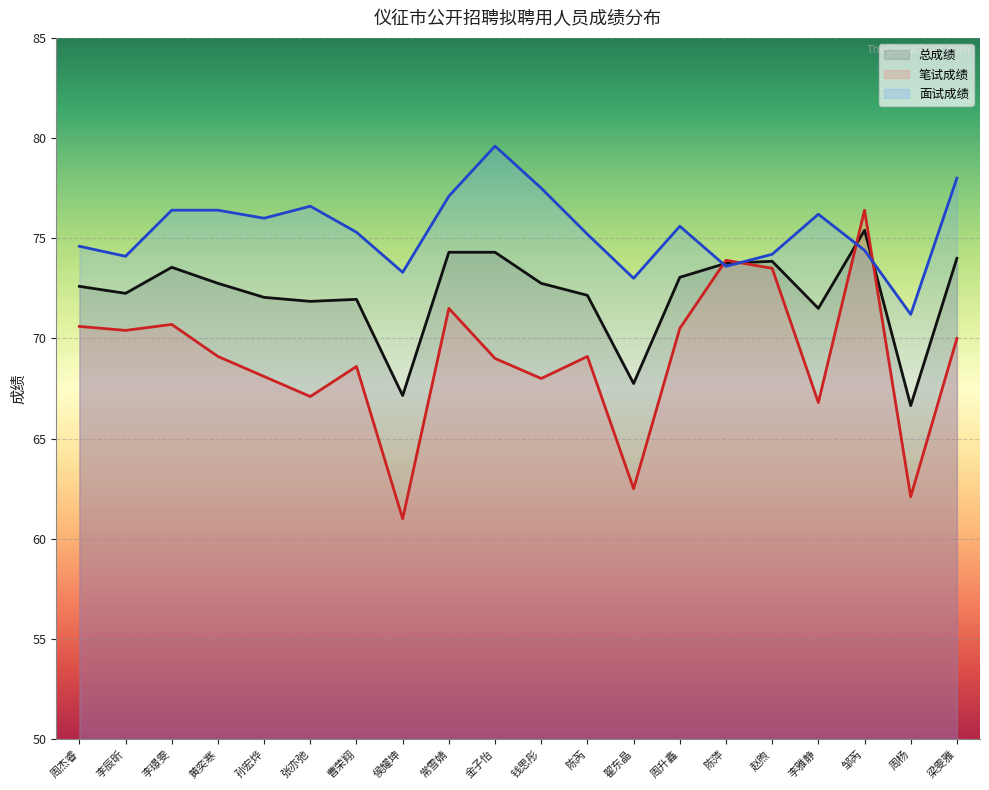

How many data points does each series have?

20